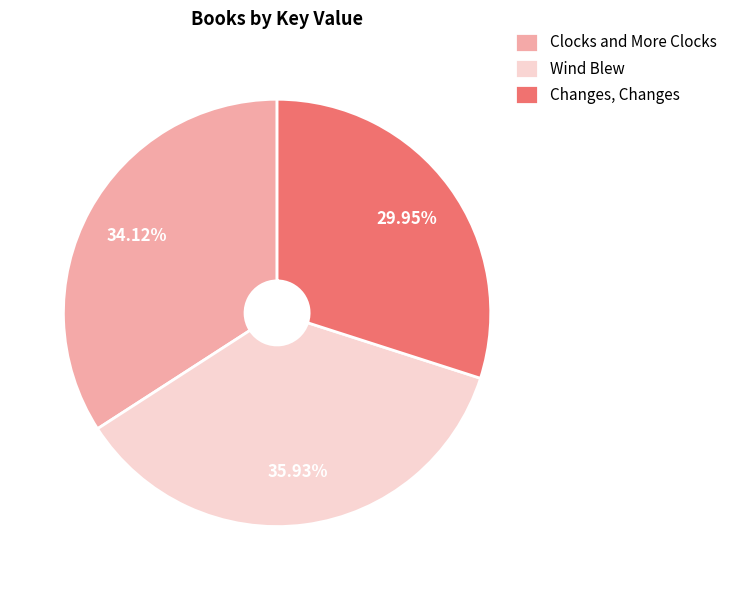

Is the sum of Changes, Changes and Wind Blew greater than half?

Yes